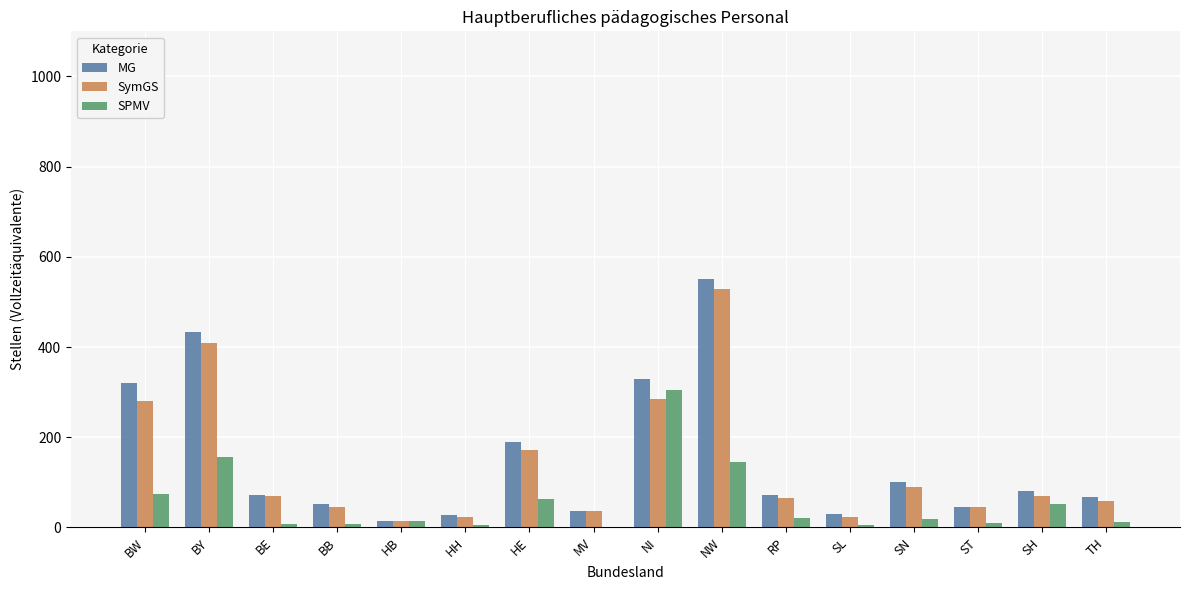

Where does the SymGS series first go above 68?

BW